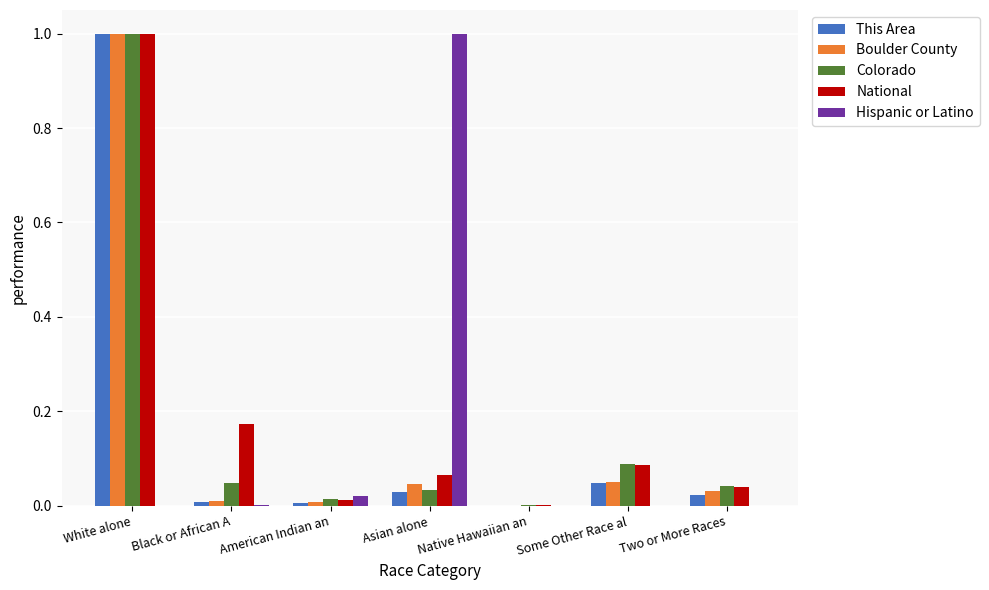

At which label does National reach its peak?

White alone